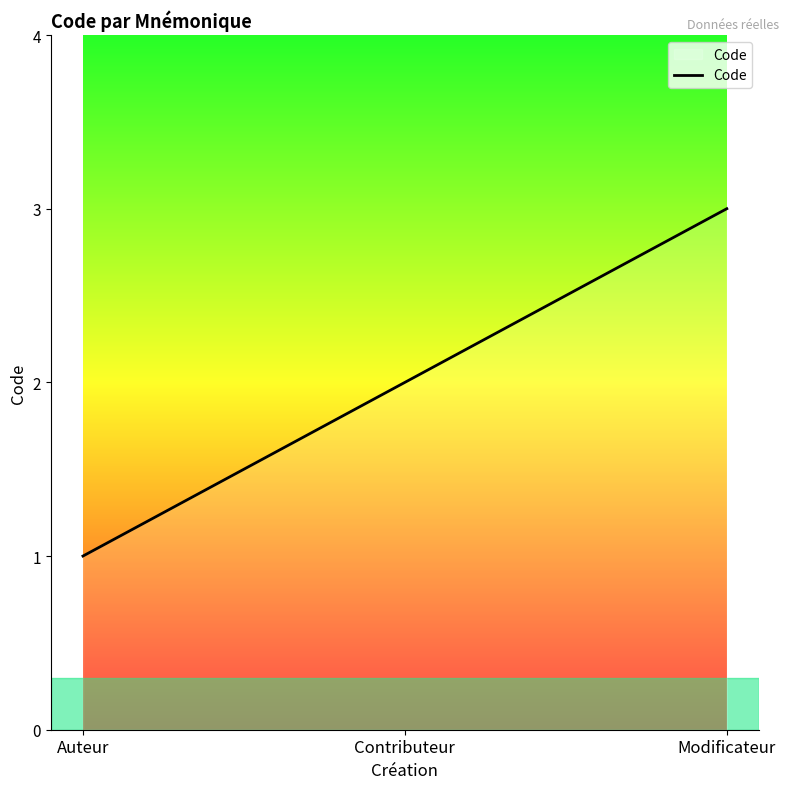

Reading left to right, list all the values displayed in this chart.

1	2	3